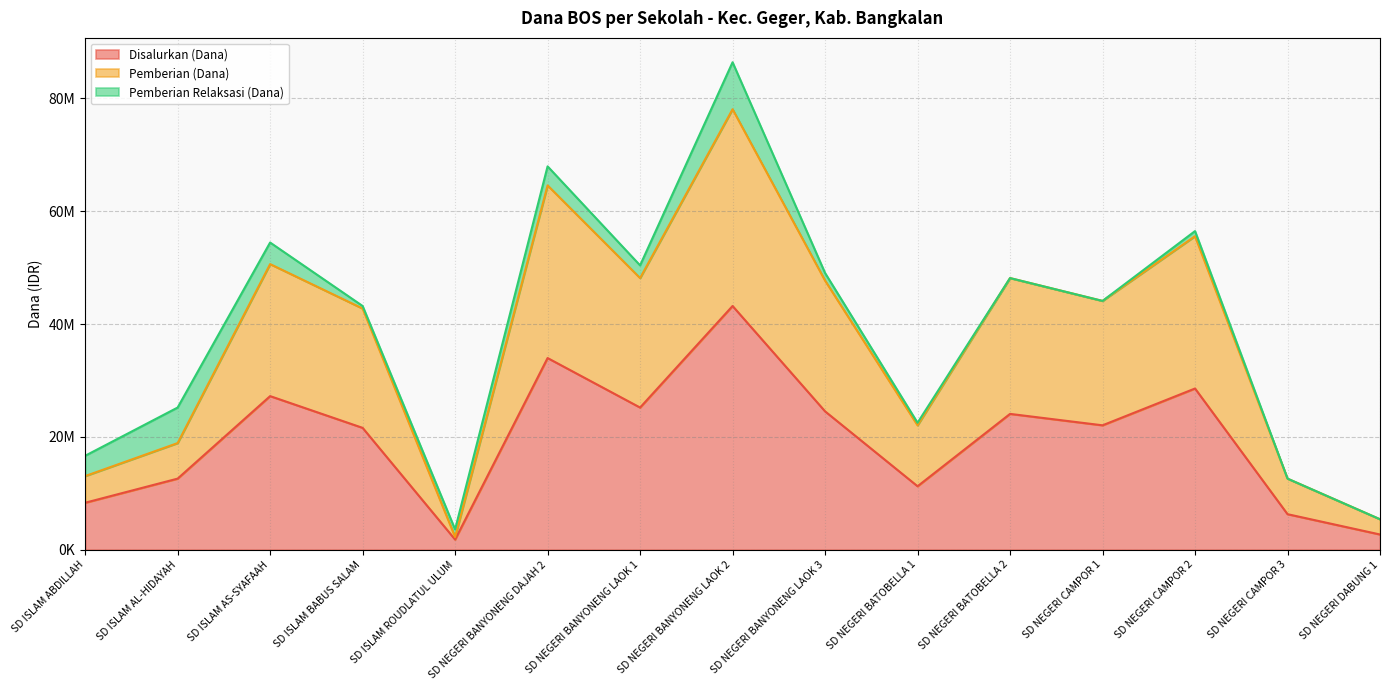

Where is Pemberian (Dana) nearest to the value 40162500?

SD ISLAM BABUS SALAM